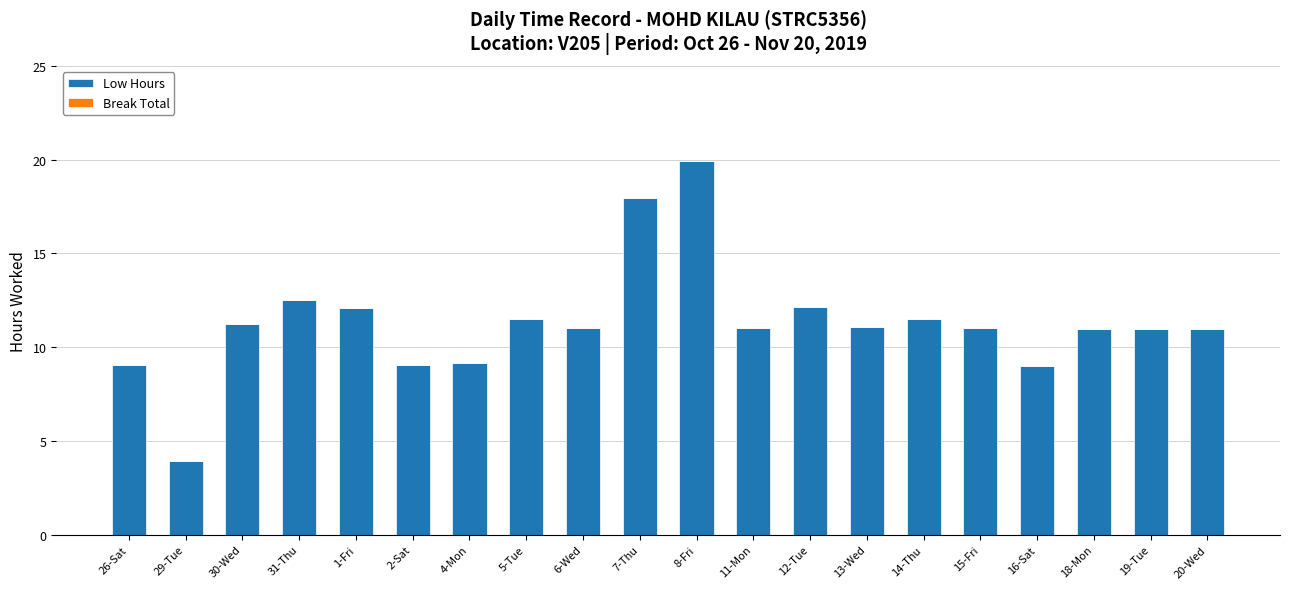

Which label corresponds to the smallest value in the chart?

29-Tue